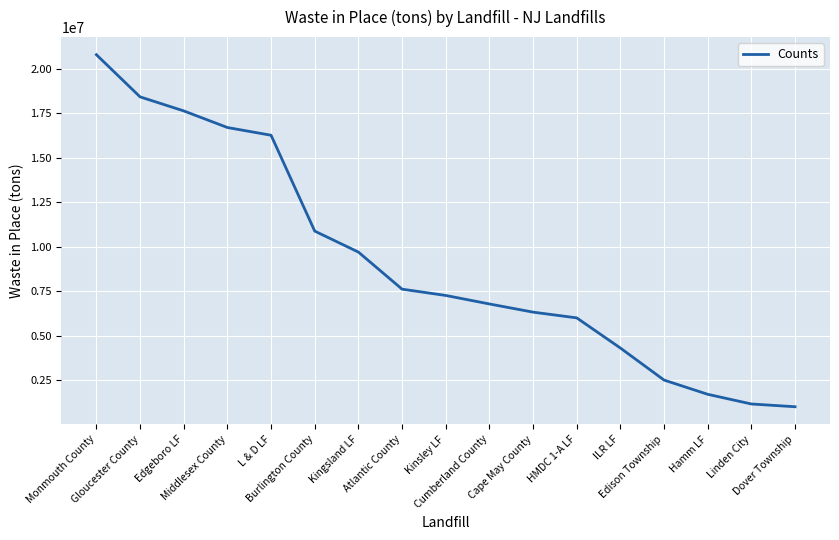

What is the smallest value displayed?

1000000